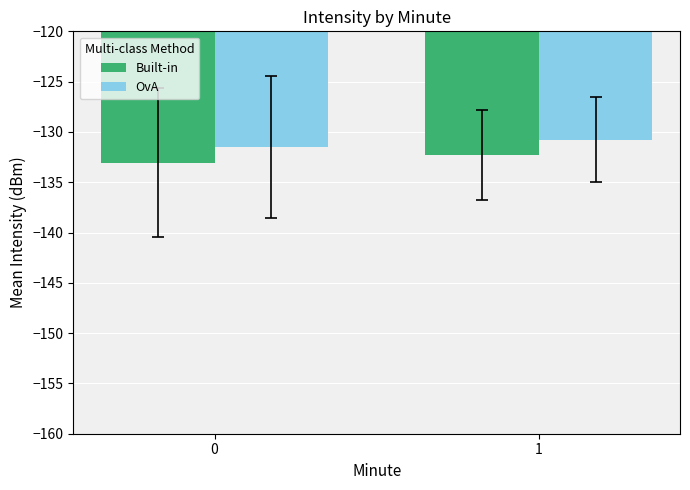

What is the sum of the Built-in values at 1 and 0?

-265.3